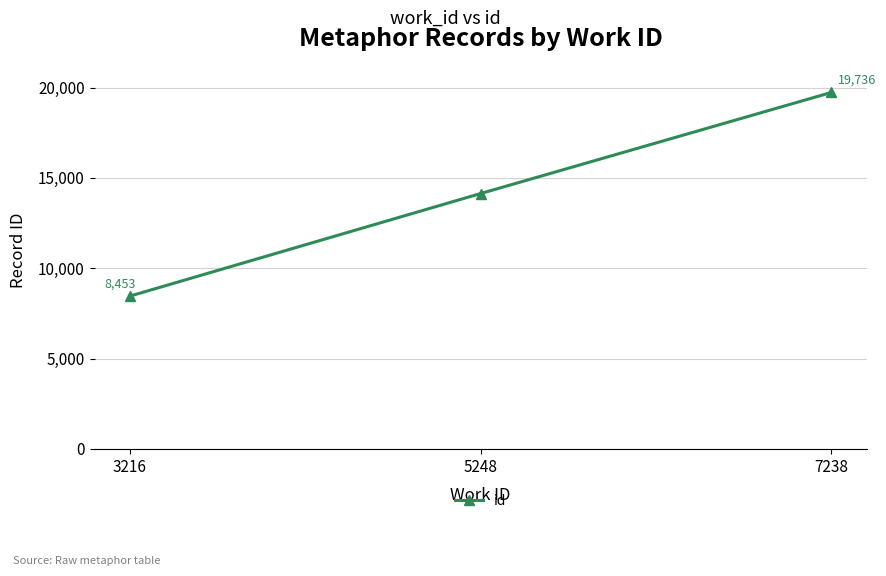

The value at 5248 is 19764. True or false?

False